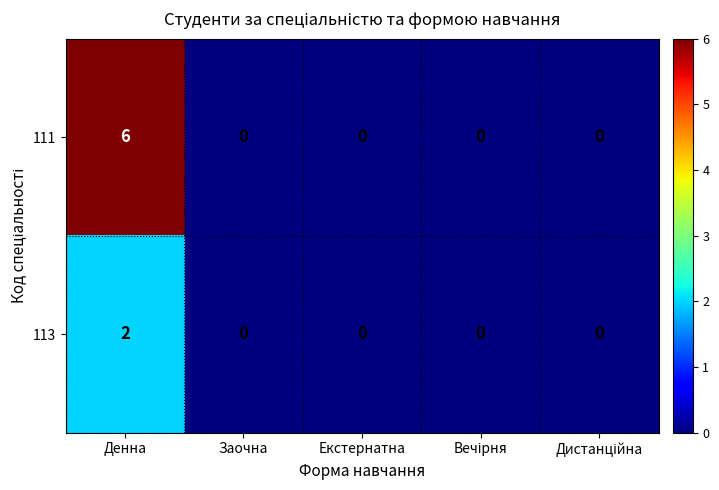

What is the sum of all 111 values?

6